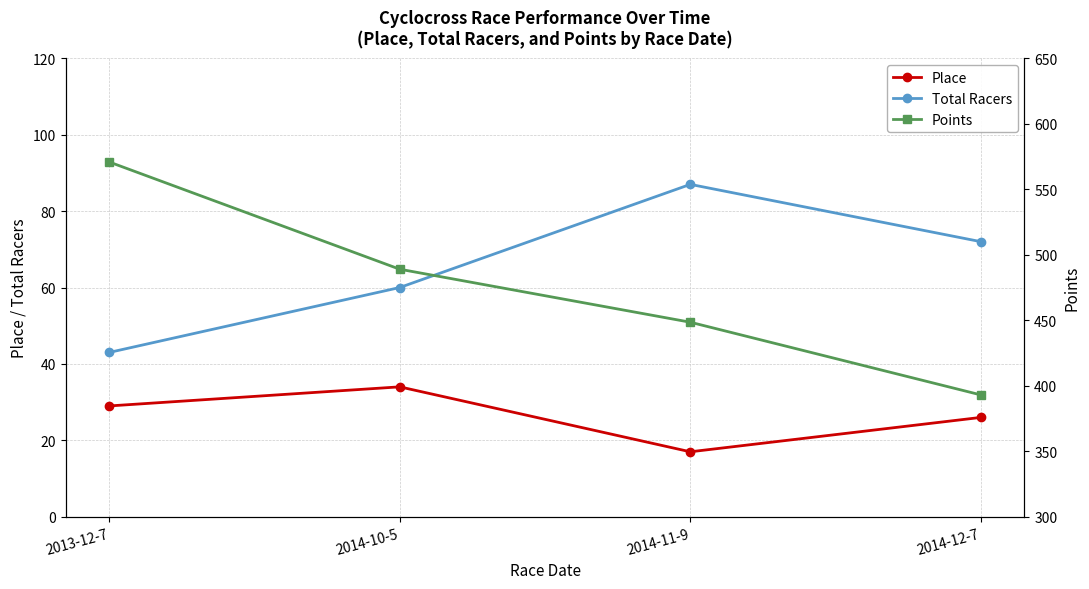

What is the greatest value displayed?

570.9